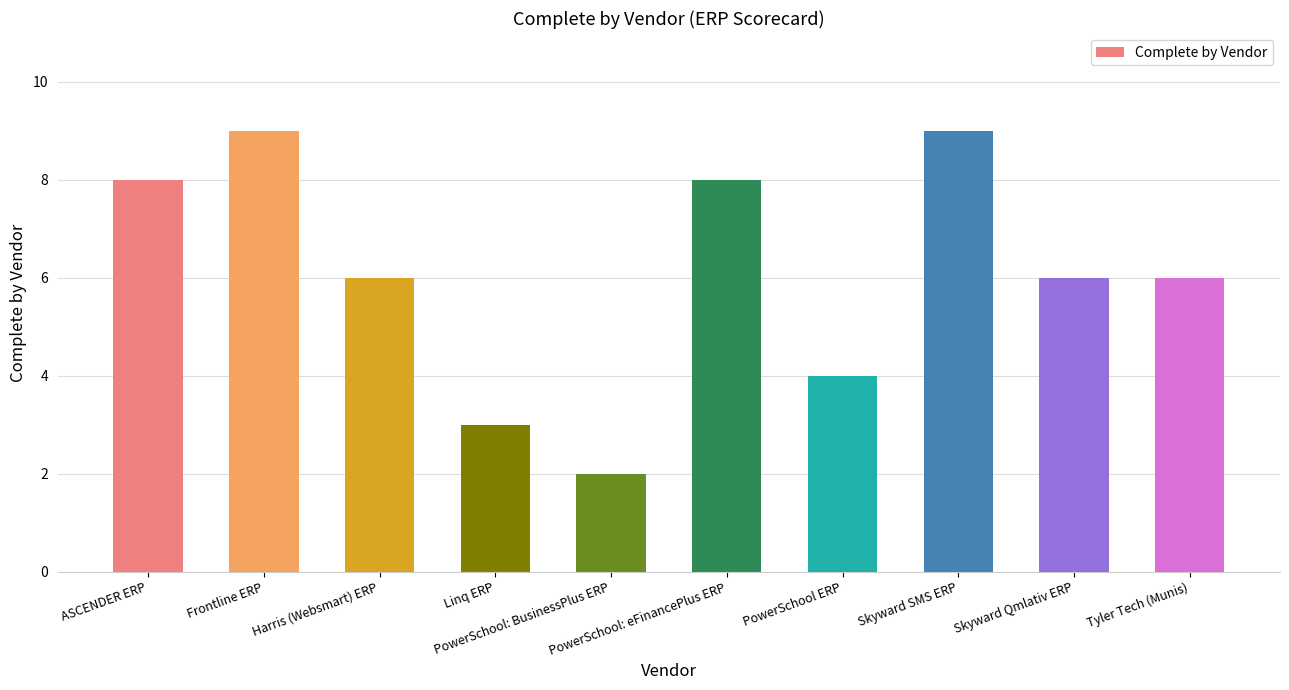

Count the number of data series in this chart.

1